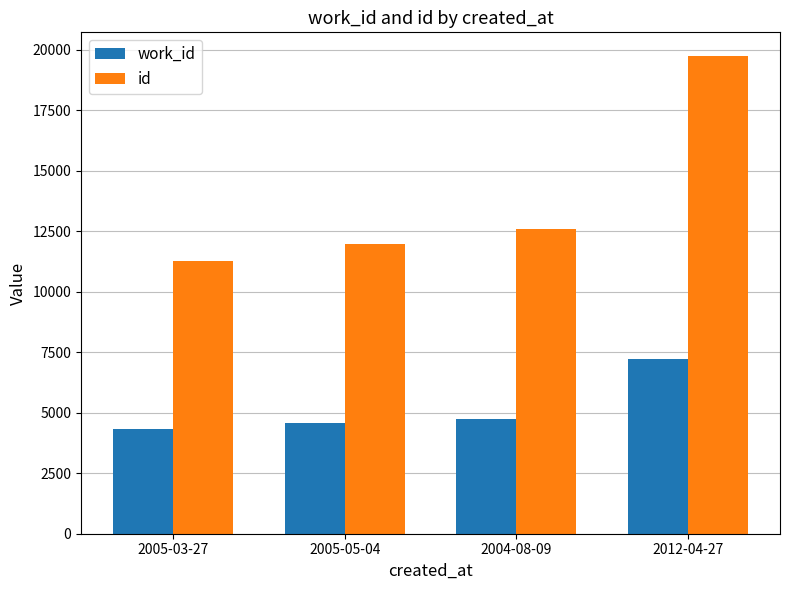

Rank the series by their maximum value, from highest to lowest.

id, work_id